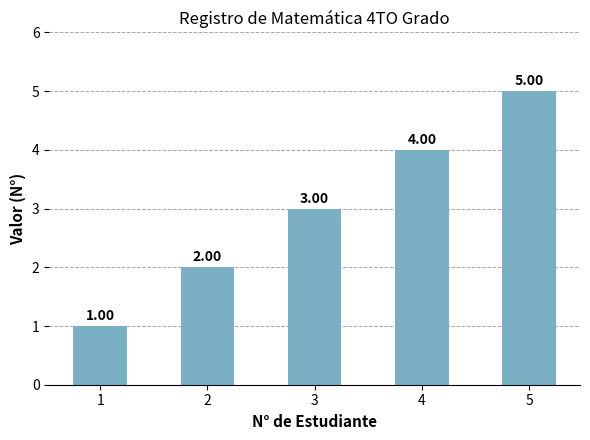

Rank the categories by value from highest to lowest.

5, 4, 3, 2, 1